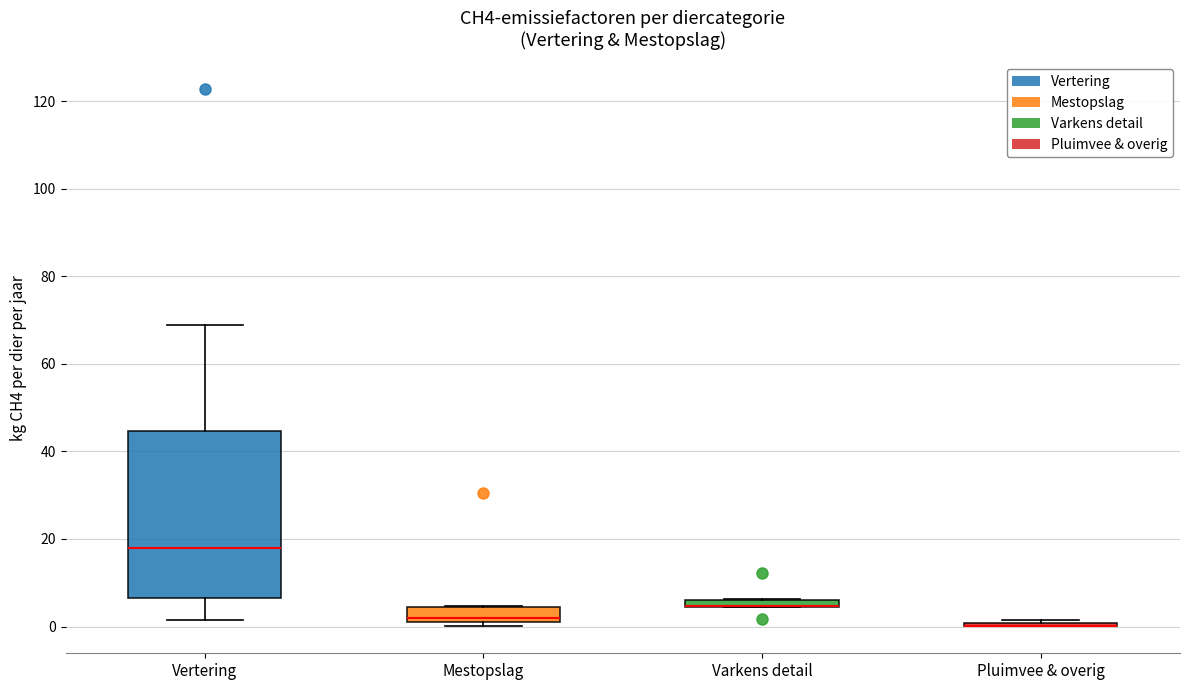

Comparing the boxes themselves (not the whiskers), which one is the tallest?

Vertering